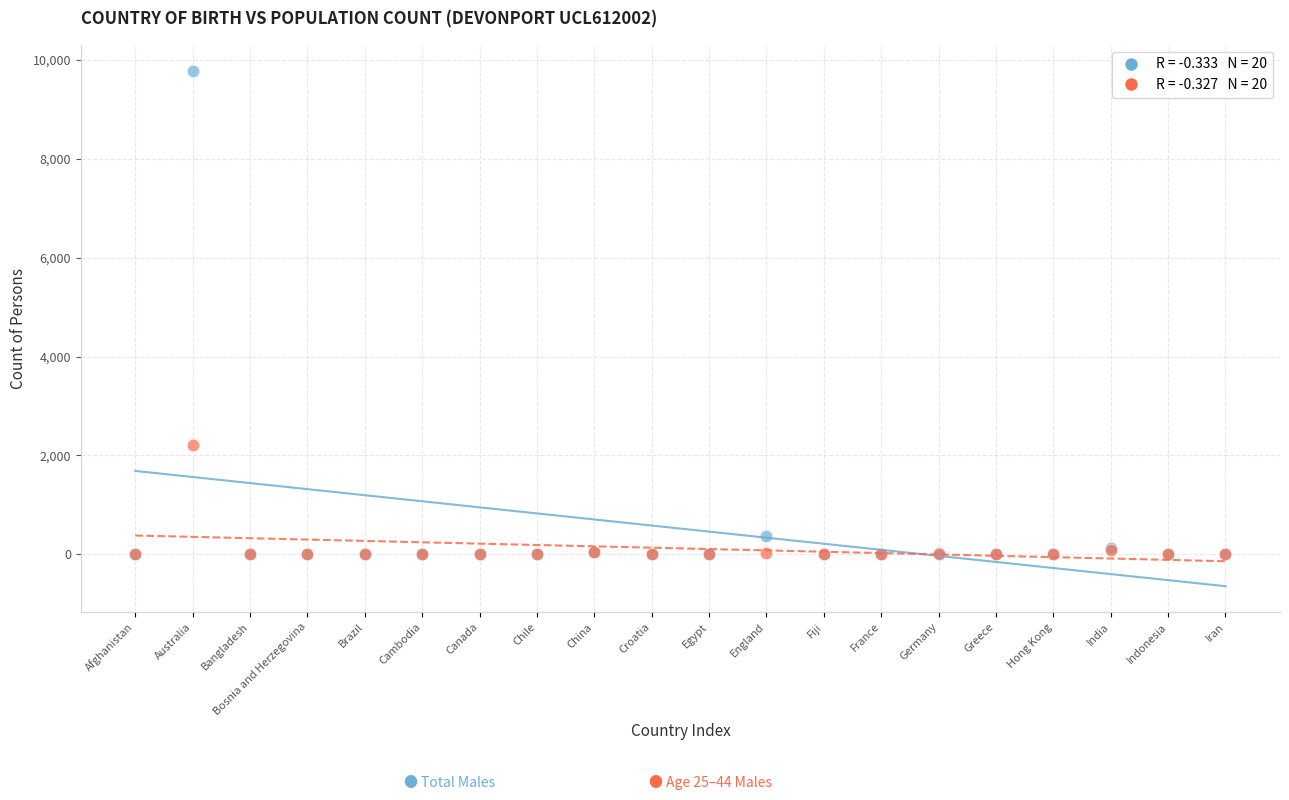

Across all series, what Y value is closest to 4893?

2221